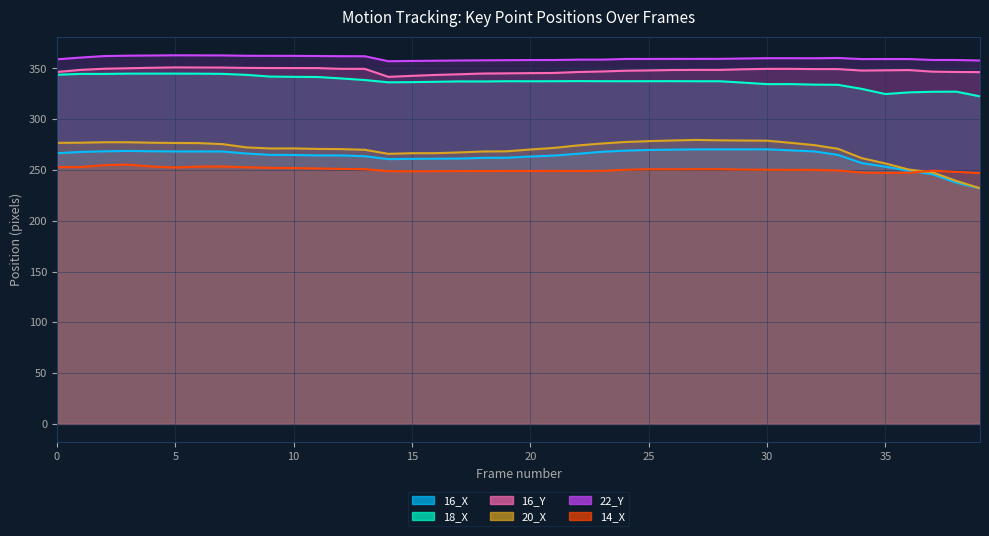

True or false: 16_Y_line and 18_X_line intersect in this chart.

False